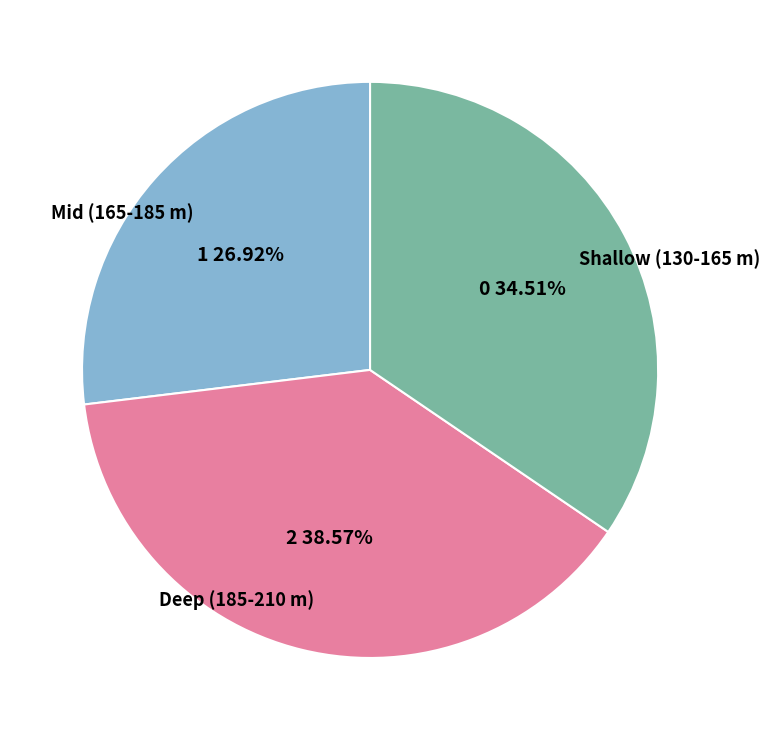

What is the ratio of the value at Shallow (130-165 m) to the value at Mid (165-185 m)?

1.3